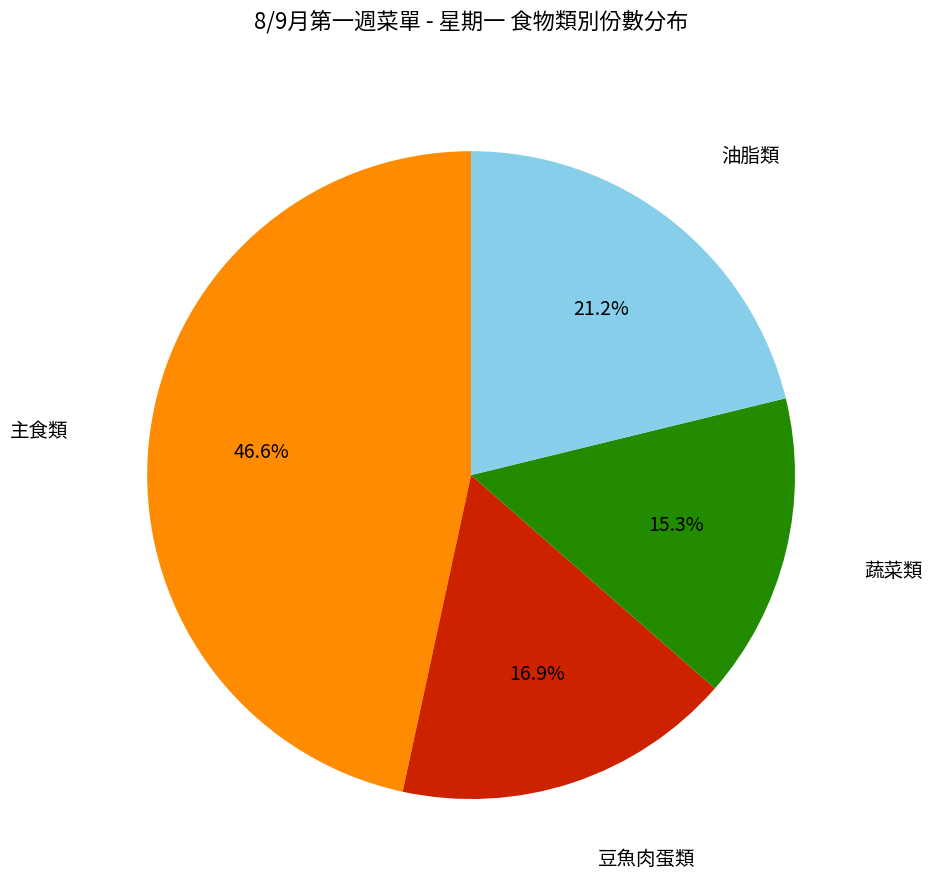

Count the number of slices in the pie.

4